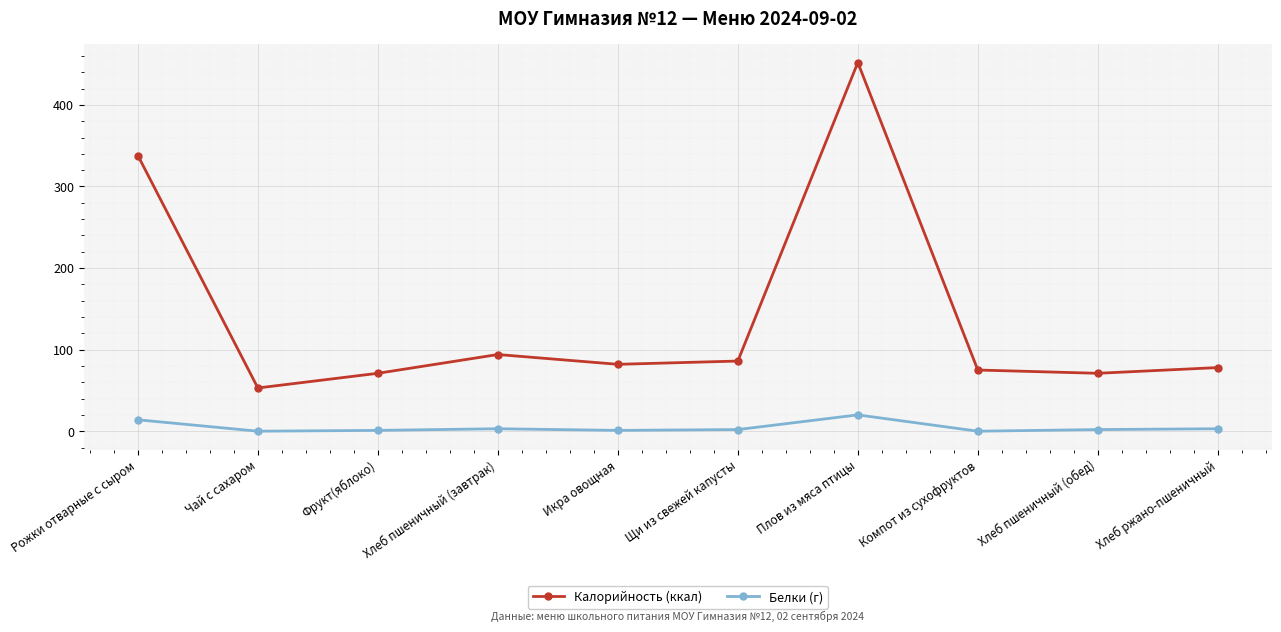

Which series changed the most between Щи из свежей капусты and Компот из сухофруктов?

Калорийность (ккал)